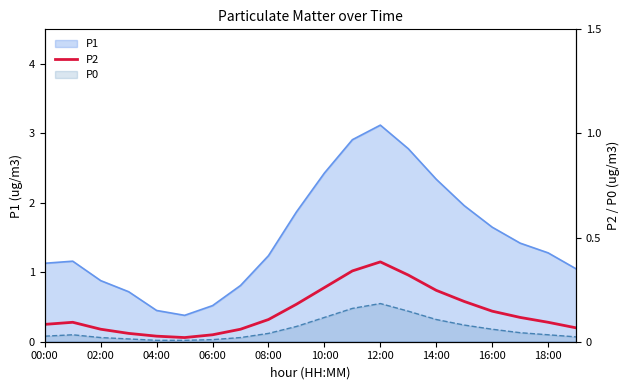

What is the label of the 6th point from the right?

14:00